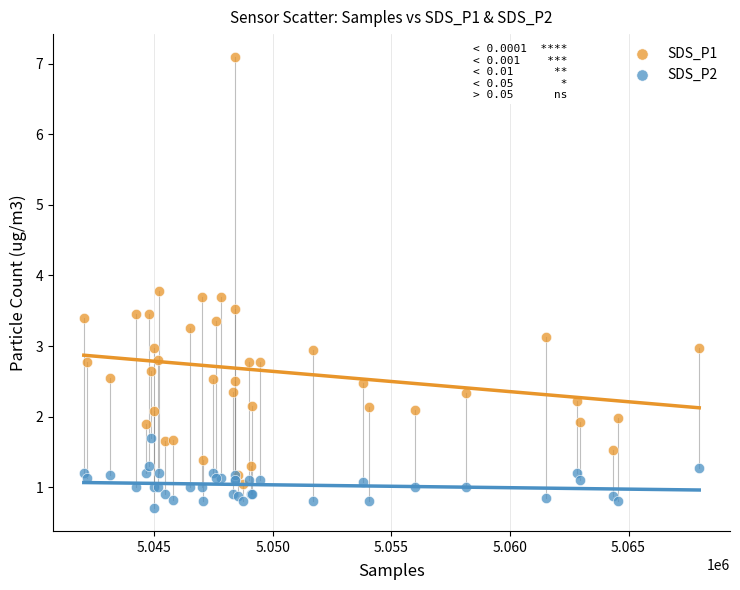

What are all the series names shown in the legend?

SDS_P1, SDS_P2